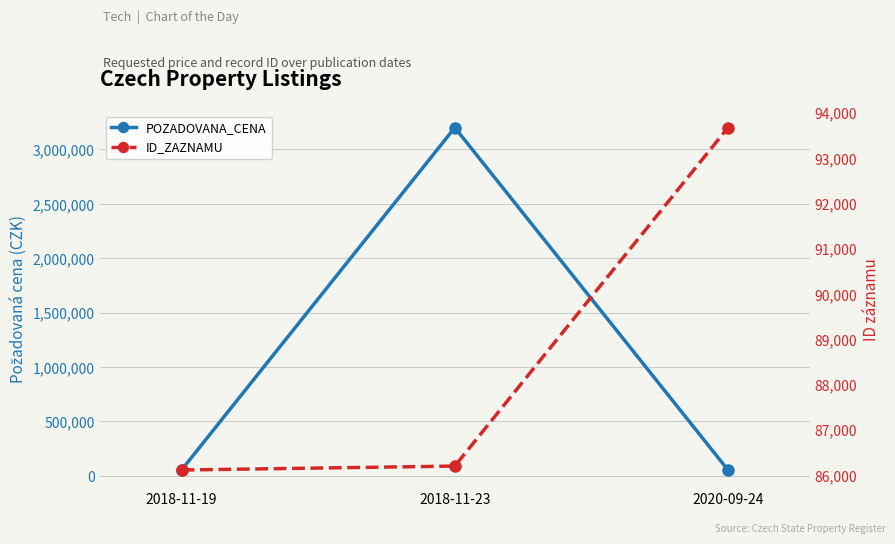

The value of ID_ZAZNAMU at 2020-09-24 is 93671. True or false?

True